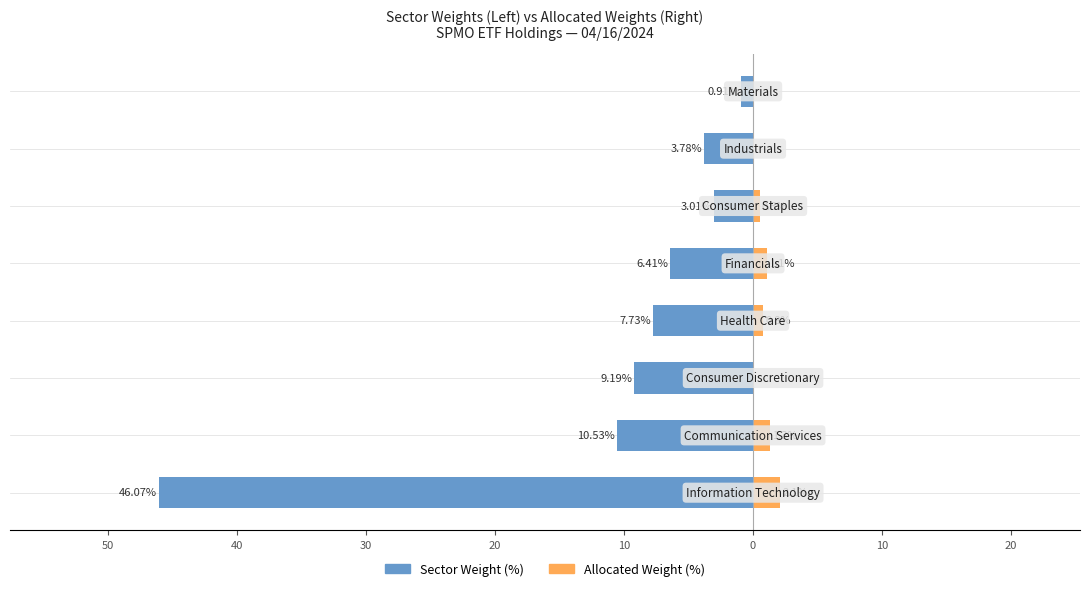

How many distinct data groups are displayed?

2